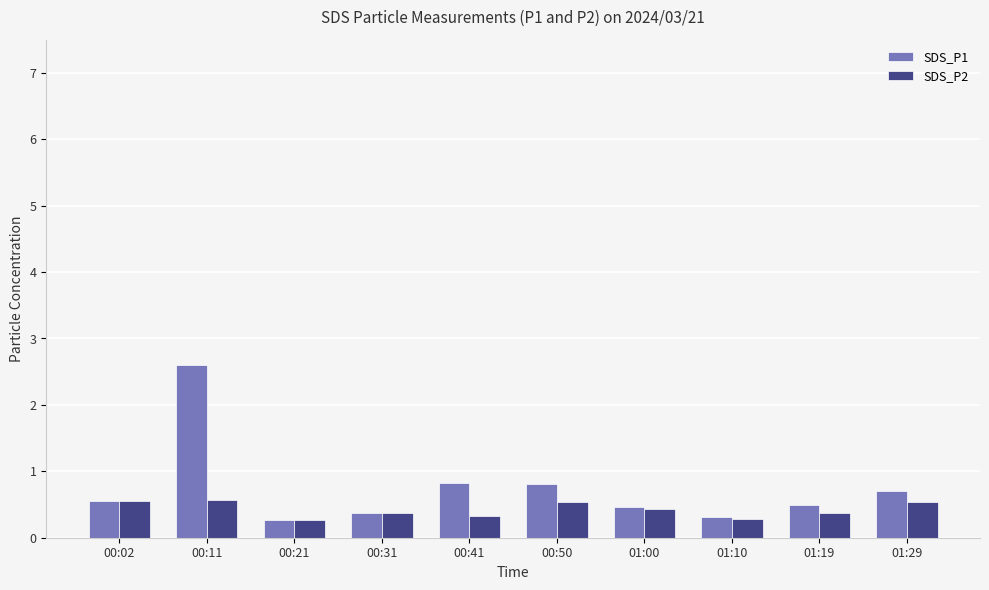

What is the highest value of the SDS_P1 series?

2.6